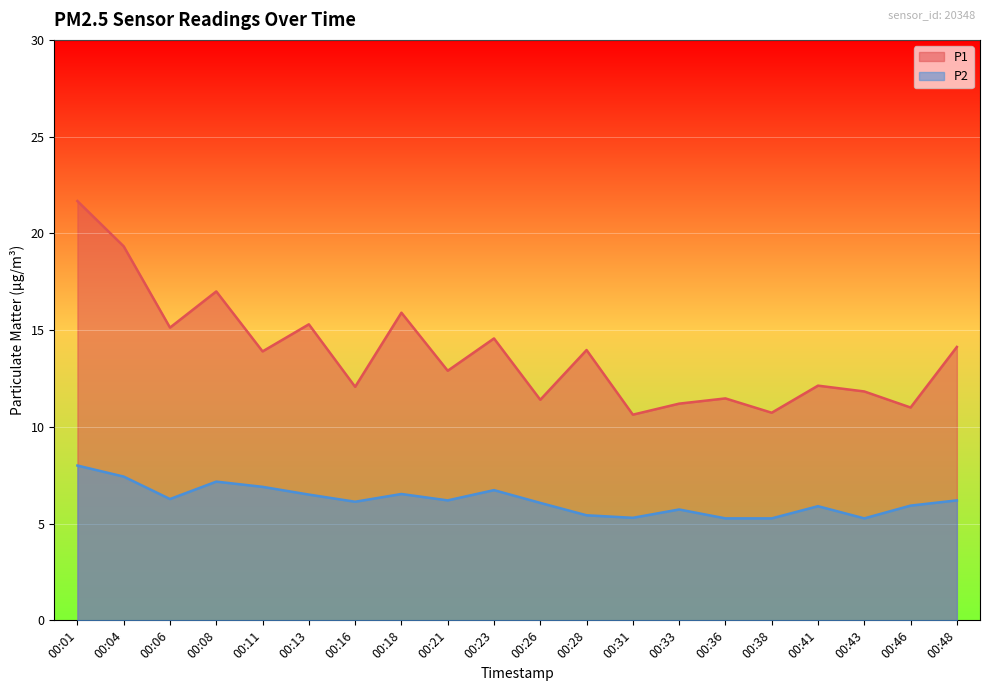

Rank the series by their maximum value, from lowest to highest.

P2, P1